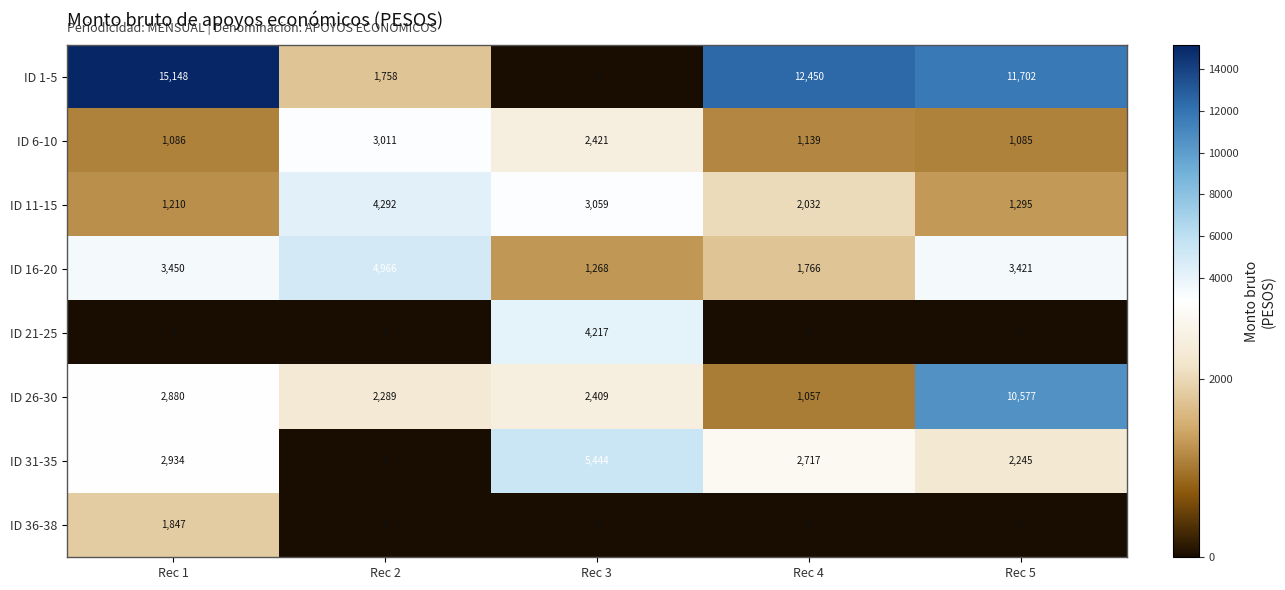

Which series changed the most between Rec 2 and Rec 3?

ID 31-35